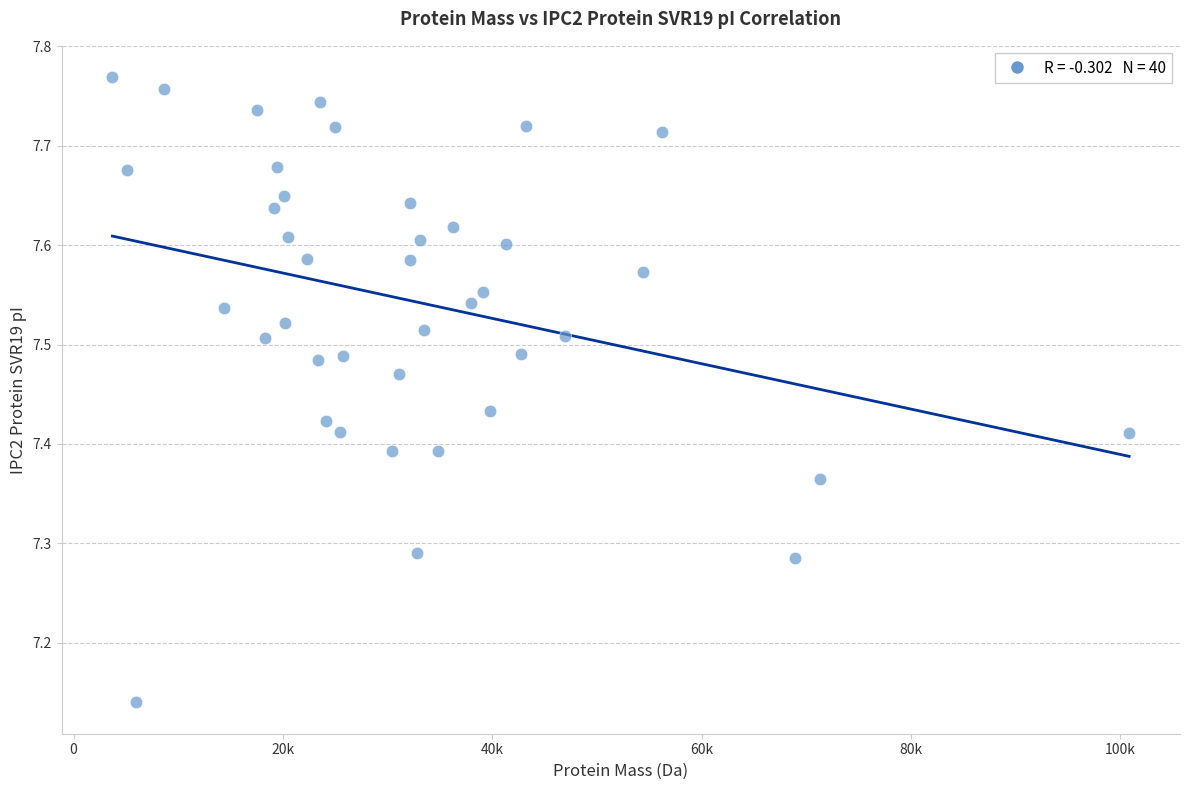

What is the range of Y values (max minus min)?

0.6